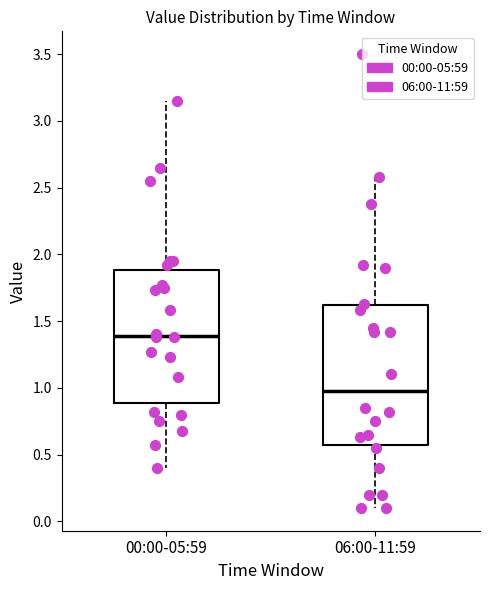

Which box has the lowest median line?

06:00-11:59